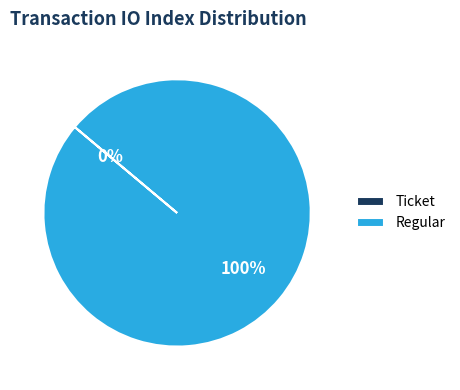

Which slice represents more than half of the pie?

Regular